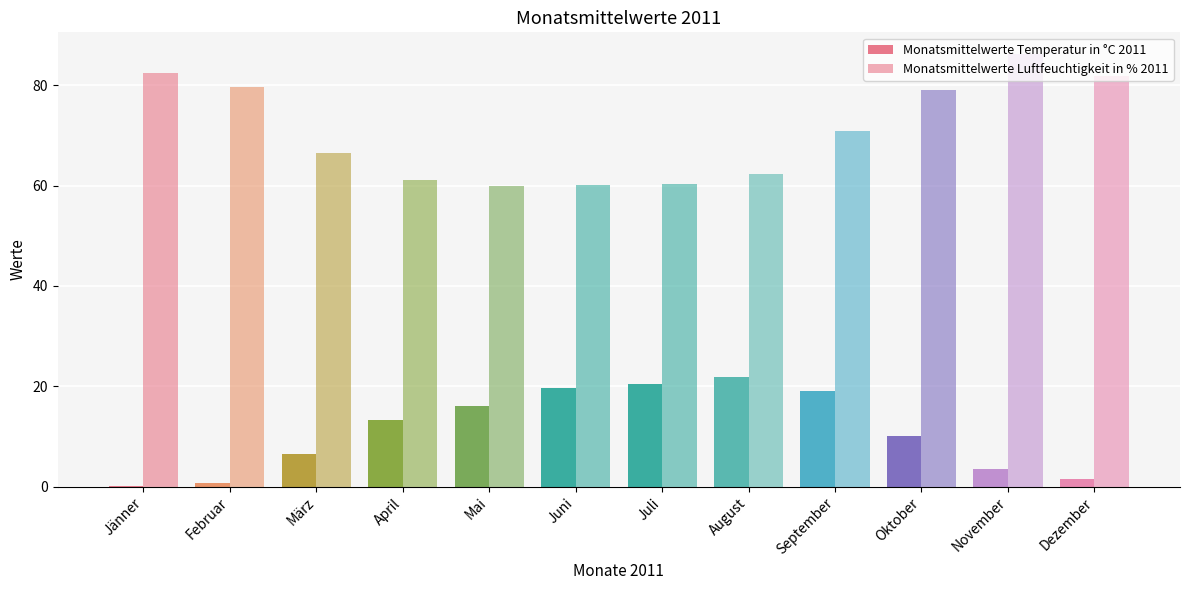

What is the label of the 9th bar from the left?

September